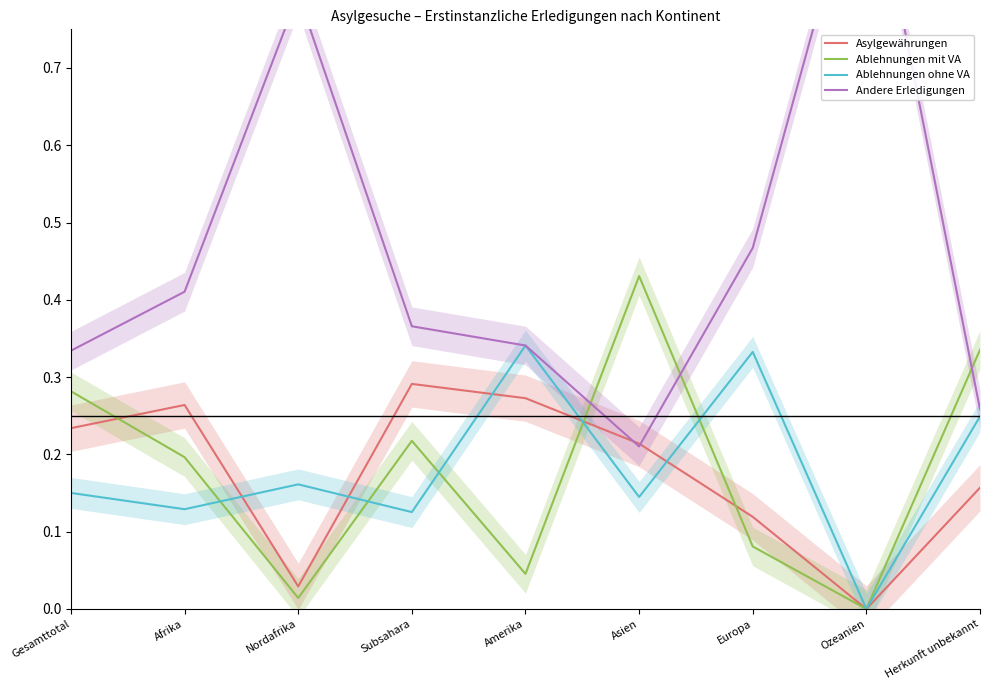

Is it true that Asylgewährungen equals 0.4 at Asien?

False